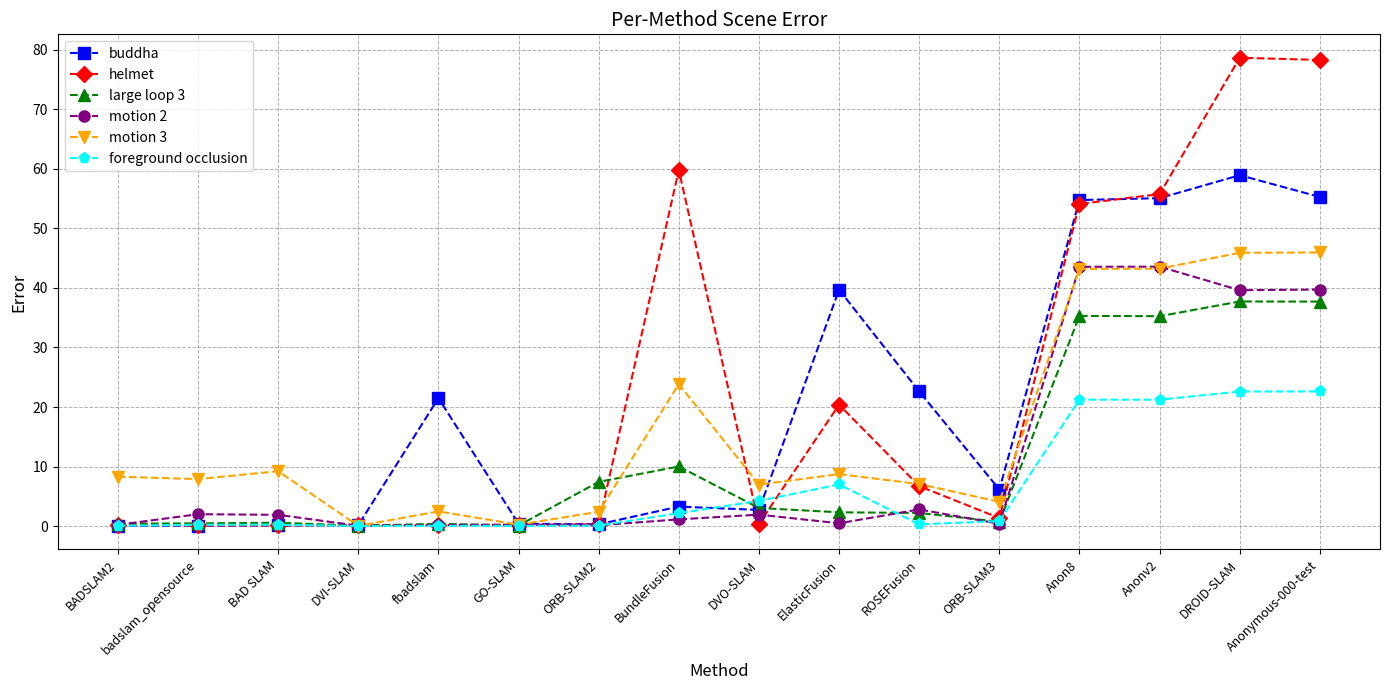

Rank the series at BundleFusion from highest to lowest value.

helmet, motion 3, large loop 3, buddha, foreground occlusion, motion 2